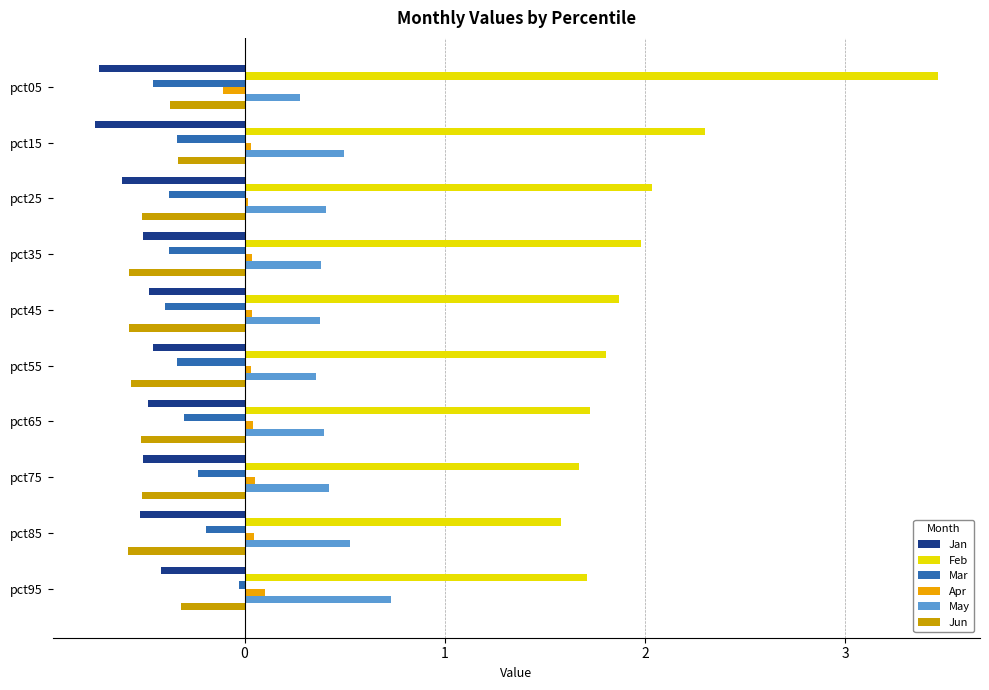

What is the greatest value displayed?

3.5